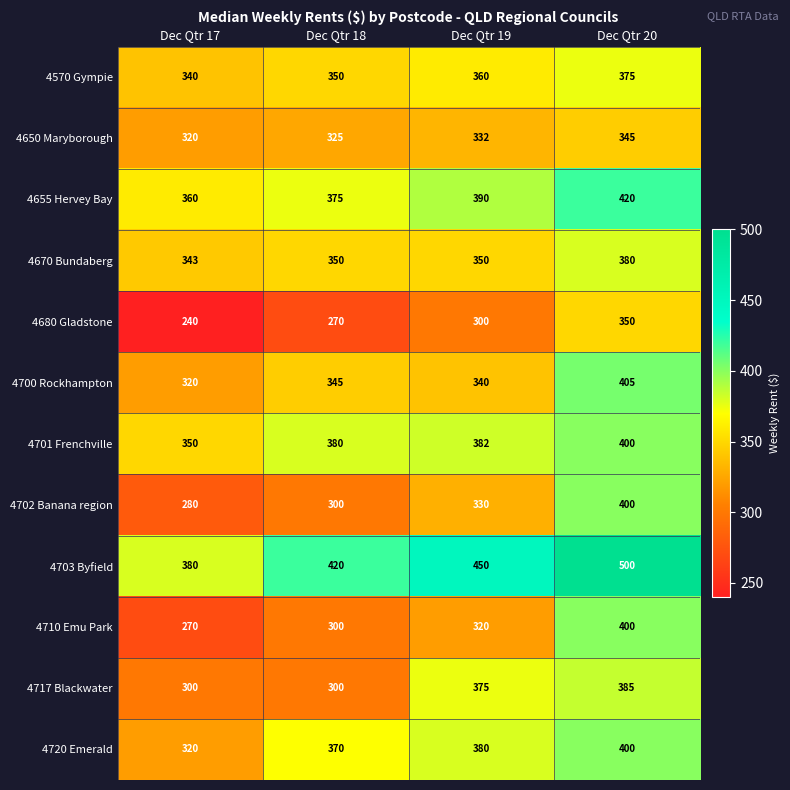

How many data points in 4720 Emerald are less than 380?

2